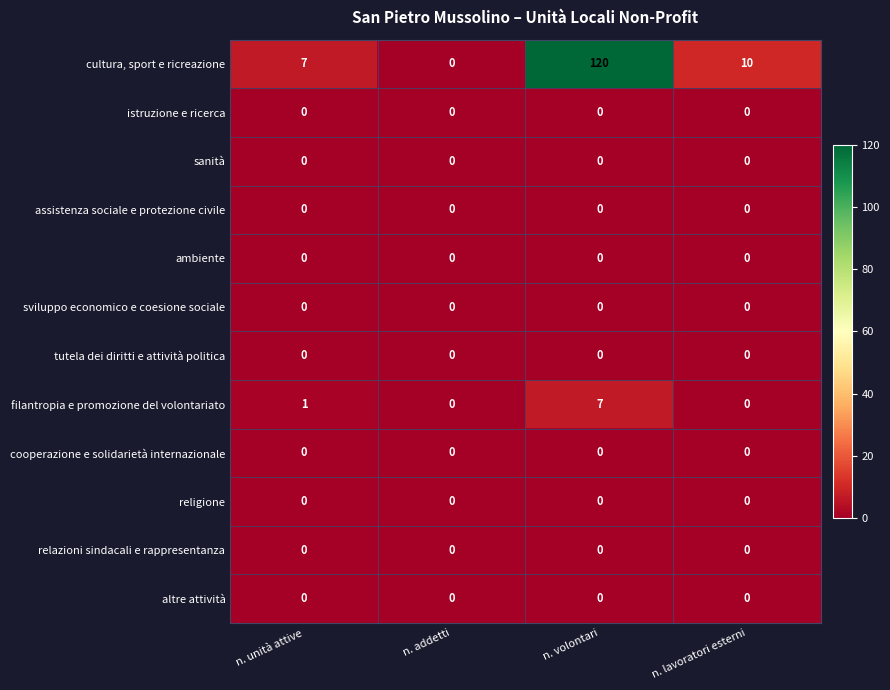

How many data points does each series have?

4